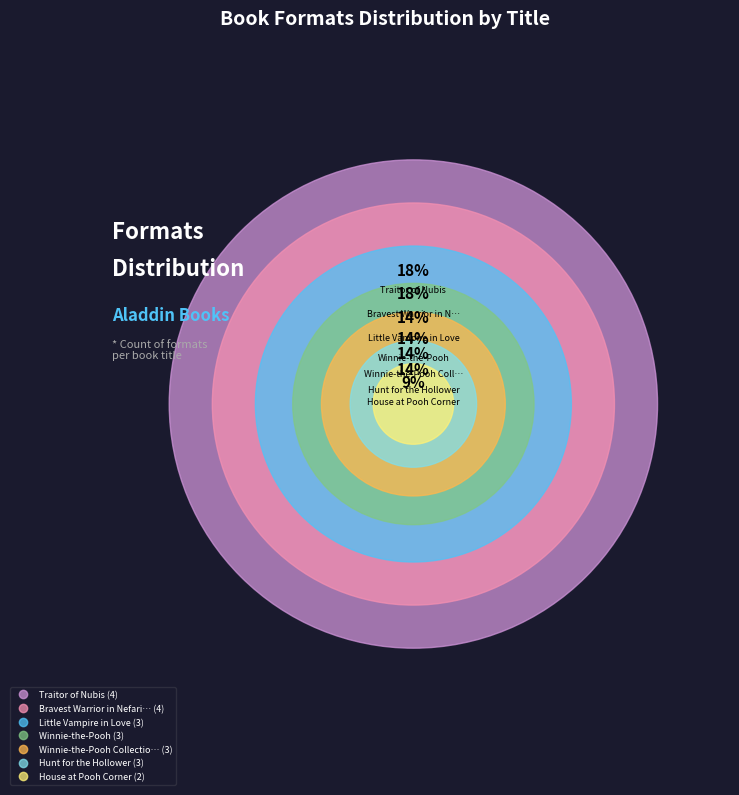

What is the smallest slice in the pie chart?

House at Pooh Corner